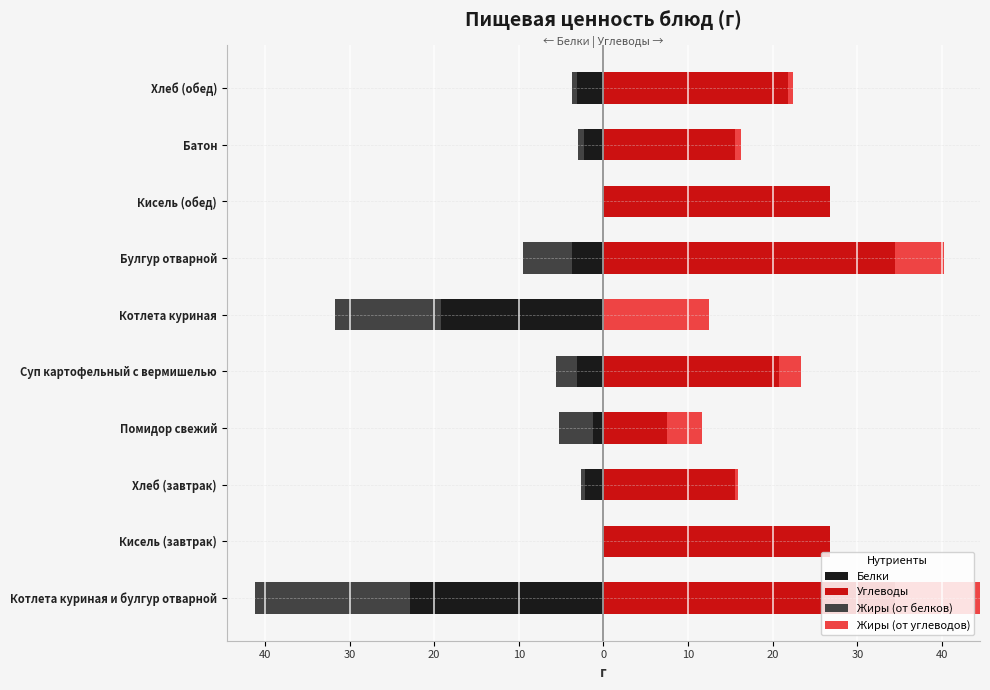

True or false: Белки has a value of -14.7 at Кисель (обед).

False